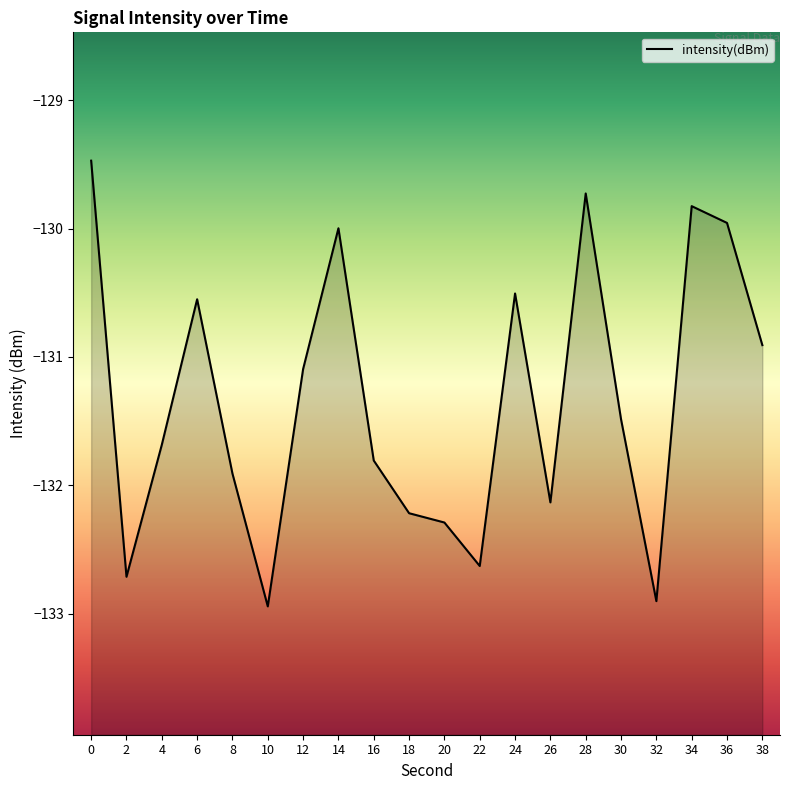

Reading left to right, list all the values displayed in this chart.

0=-129.5	2=-132.7	4=-131.7	6=-130.6	8=-131.9	10=-132.9	12=-131.1	14=-130.0	16=-131.8	18=-132.2	20=-132.3	22=-132.6	24=-130.5	26=-132.1	28=-129.7	30=-131.5	32=-132.9	34=-129.8	36=-130.0	38=-130.9